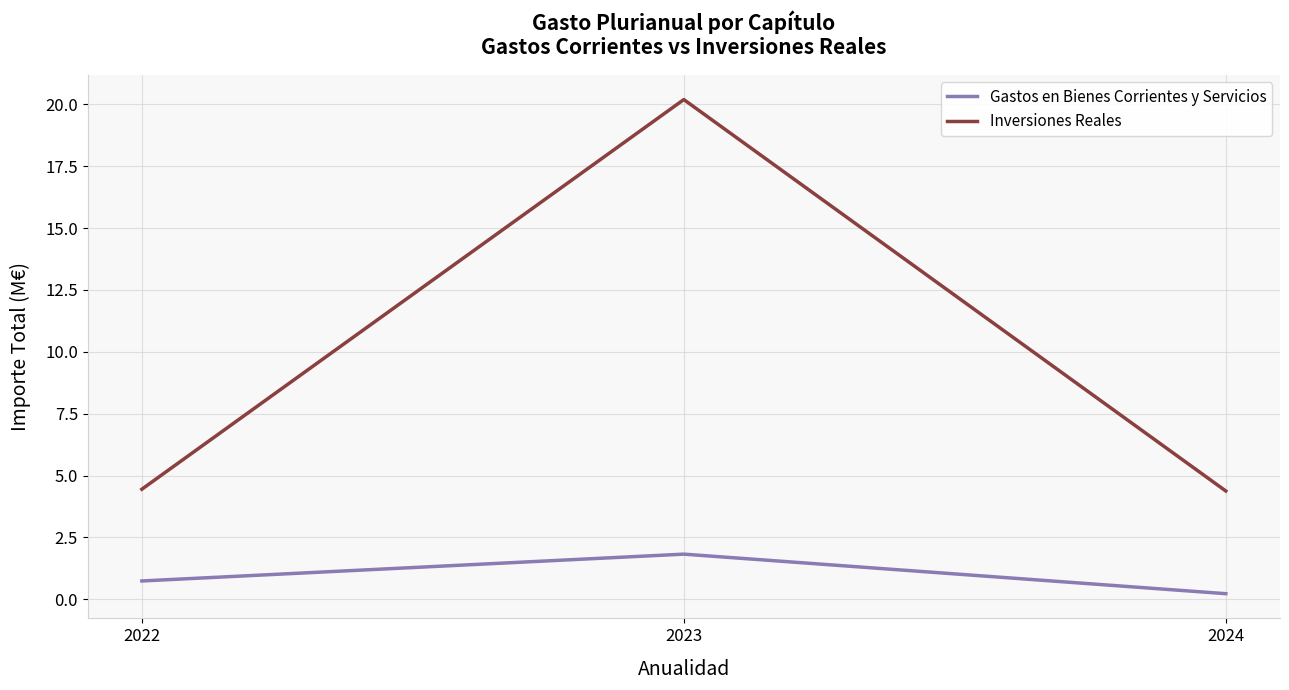

Which label corresponds to the largest value in the chart?

2023